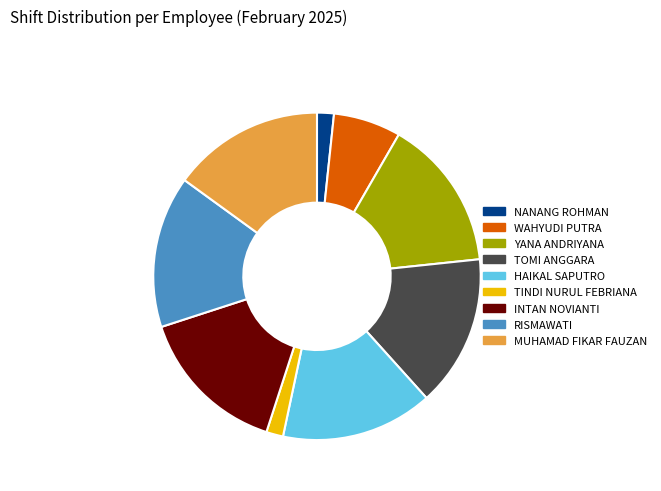

Is it true that NANANG ROHMAN is 2% of the pie?

True